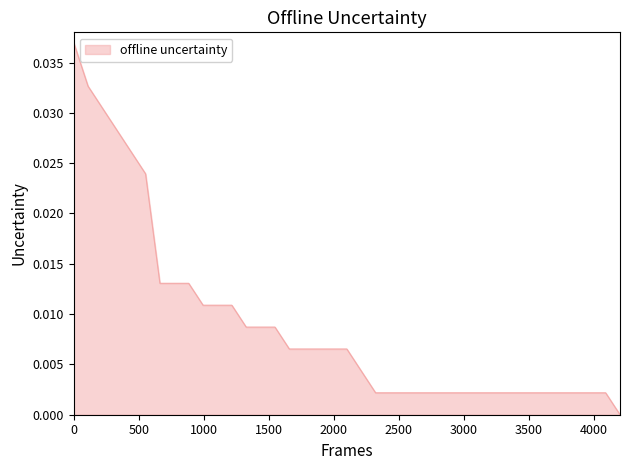

Which category has the lowest value across all series?

39